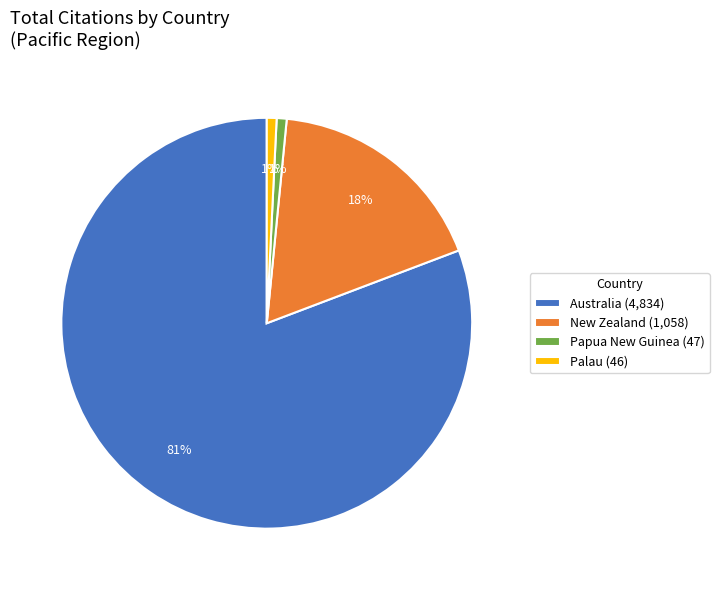

Combined, do New Zealand (1,058) and Palau (46) account for over 50%?

No